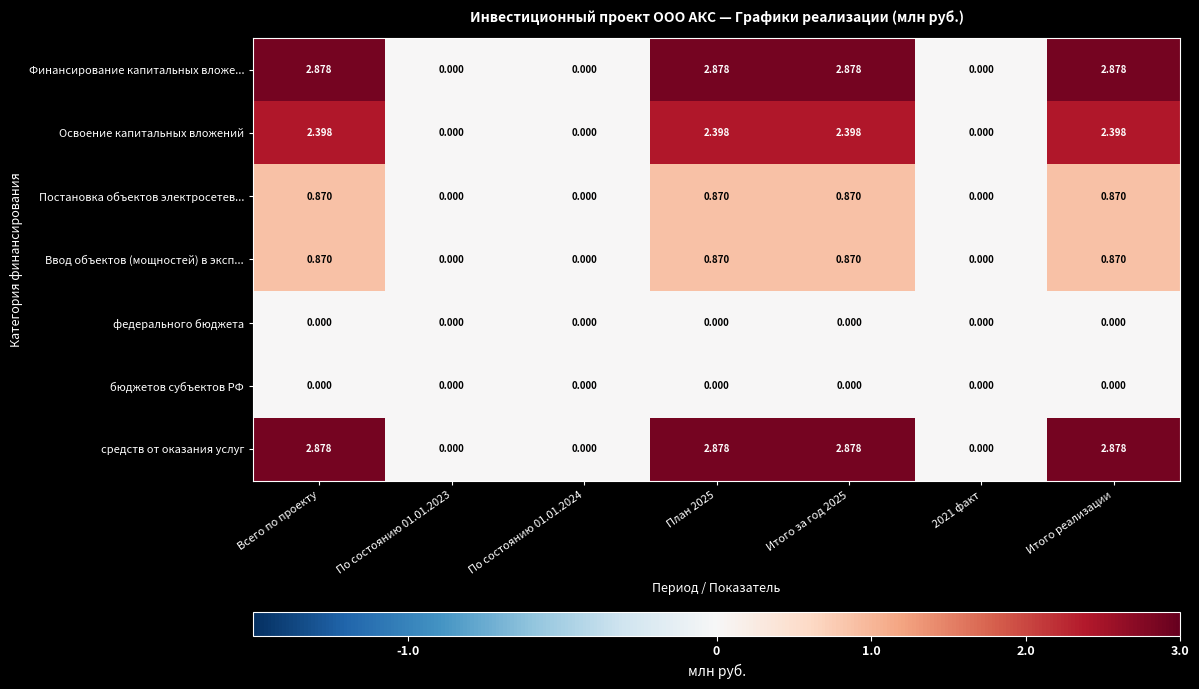

Is the value of средств от оказания услуг at Итого за год 2025 greater than the value of Финансирование капитальных вложе... at По состоянию 01.01.2024?

Yes